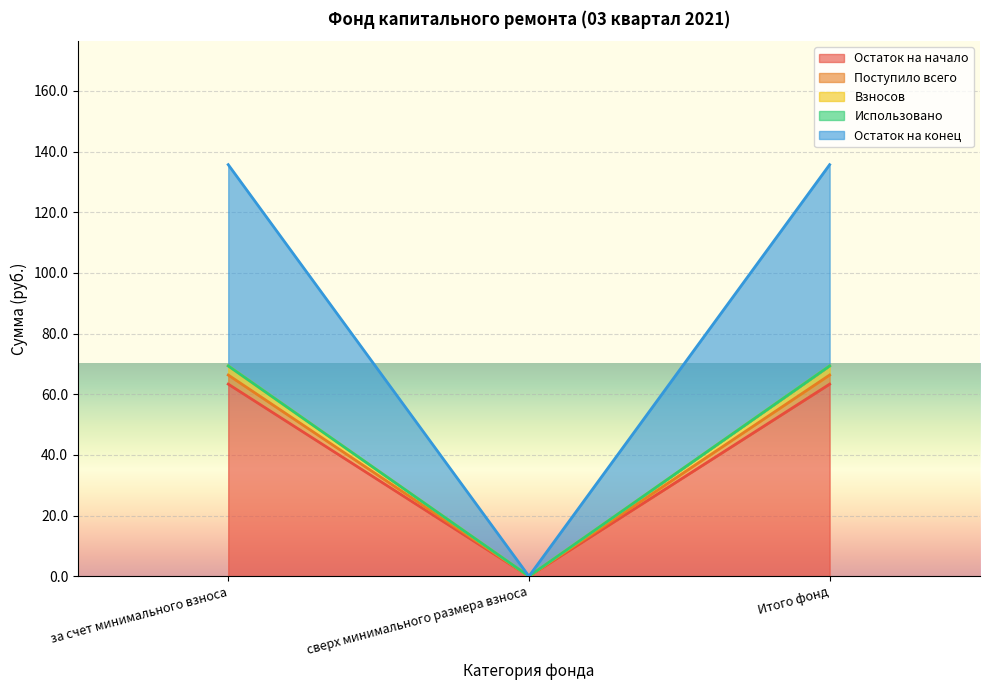

Does the chart display data point markers on the line(s)?

No